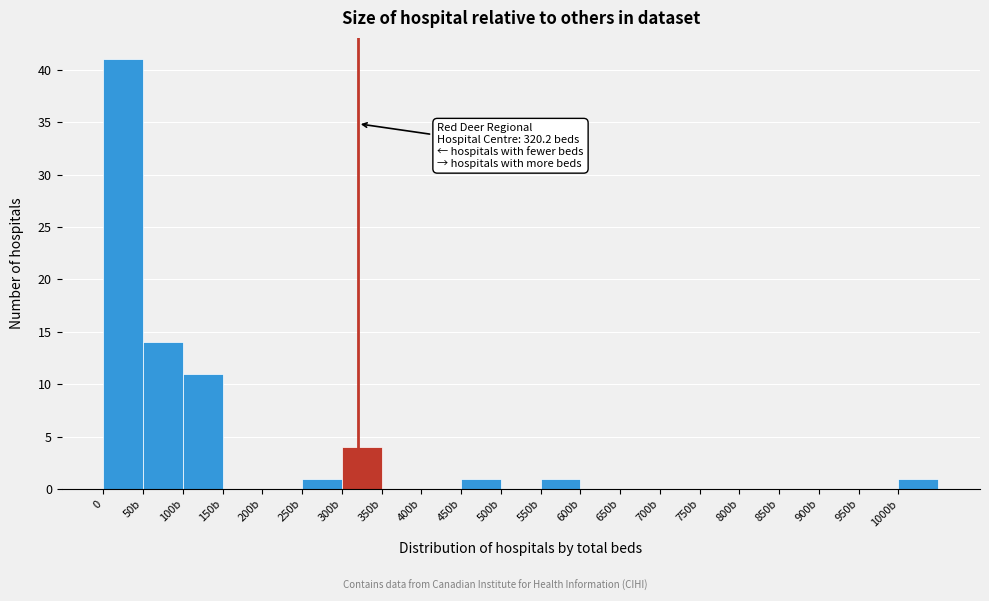

Reading left to right, list all the values displayed in this chart.

0=41	50b=14	100b=11	150b=0	200b=0	250b=1	300b=4	350b=0	400b=0	450b=1	500b=0	550b=1	600b=0	650b=0	700b=0	750b=0	800b=0	850b=0	900b=0	950b=0	1000b=1